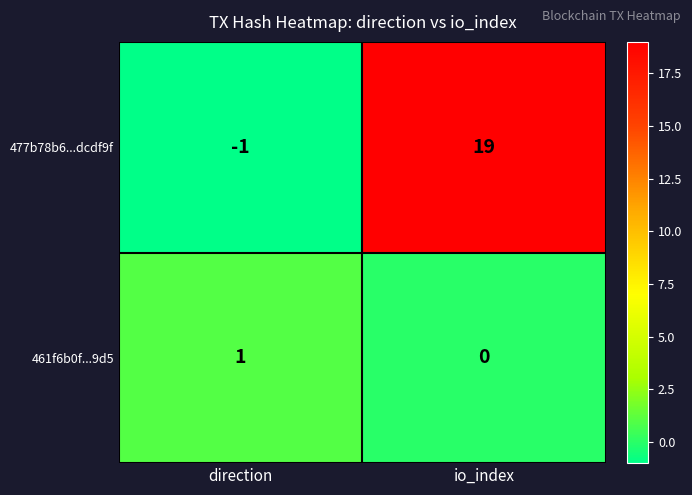

List the series in order of their overall mean, highest first.

477b78b6...dcdf9f, 461f6b0f...9d5